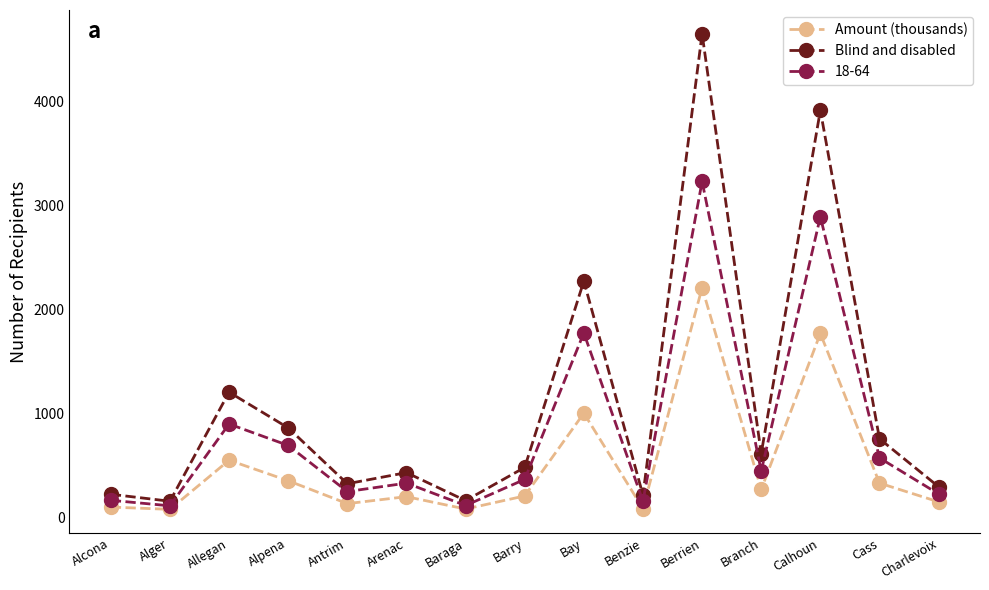

Which series has the largest total across all categories?

Blind and disabled